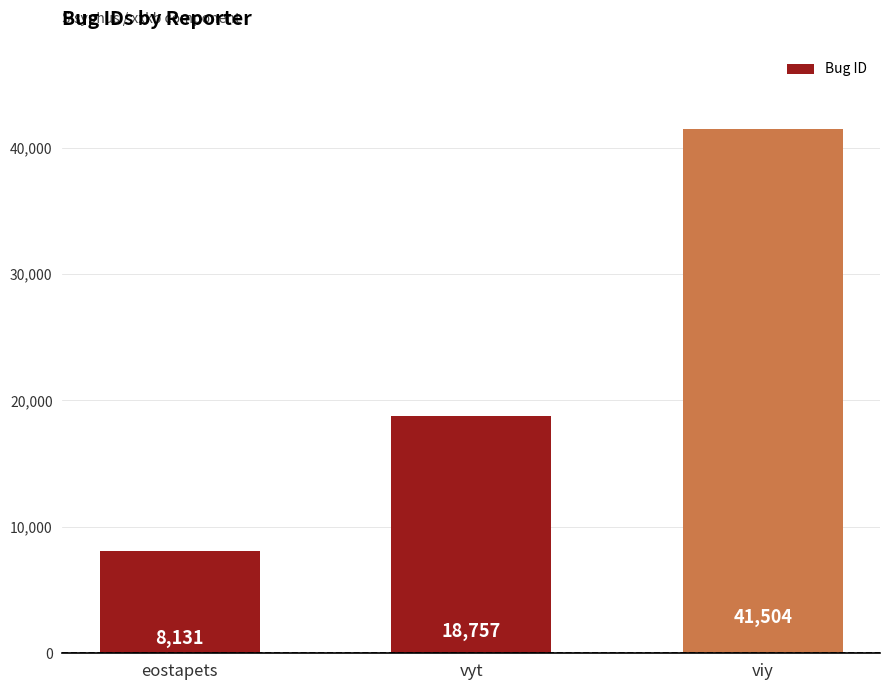

What is the ratio of the value at eostapets to the value at vyt?

0.4